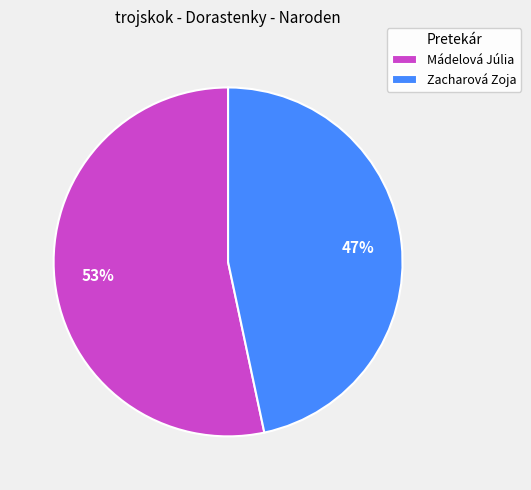

Does any single category account for the majority?

Yes